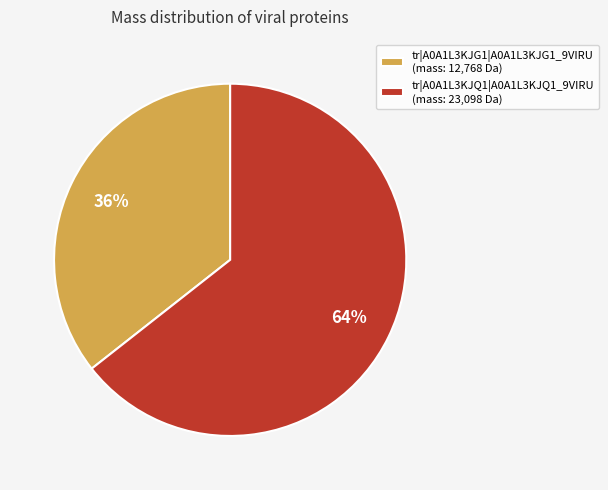

What percentage is the tr|A0A1L3KJG1|A0A1L3KJG1_9VIRU slice, to the nearest percent?

36%